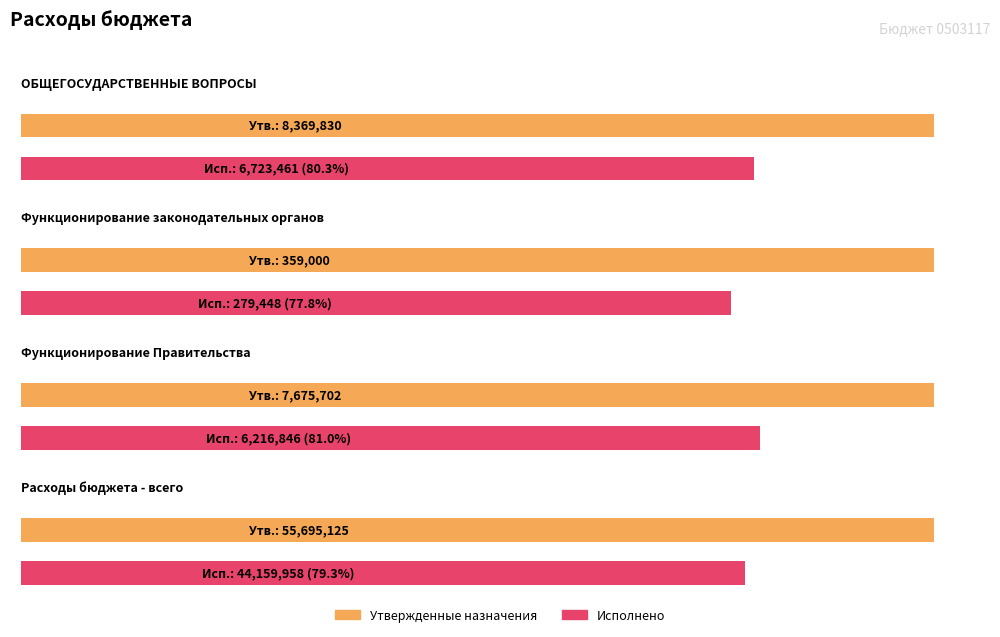

At which label does Утвержденные бюджетные назначения first exceed 8369829?

ОБЩЕГОСУДАРСТВЕННЫЕ ВОПРОСЫ